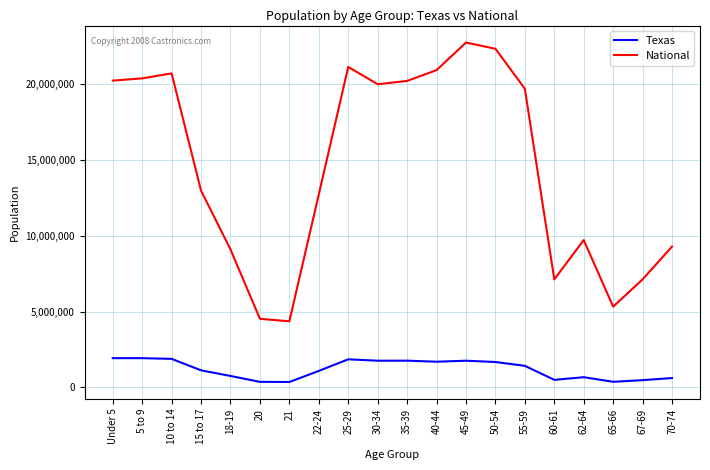

Which series has the largest total across all categories?

National